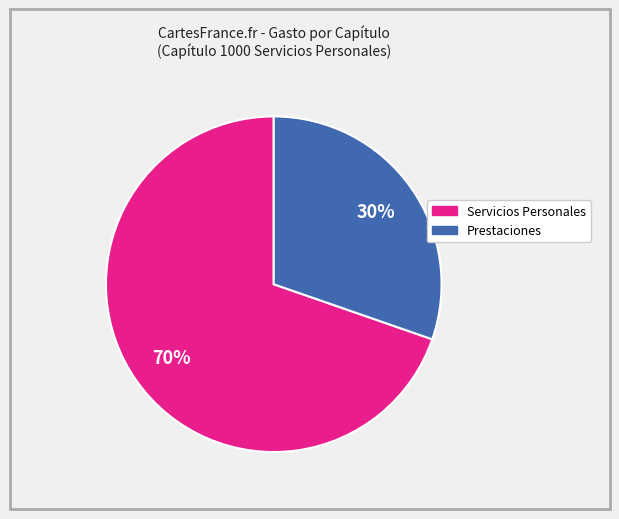

To the nearest percent, what is the average slice percentage?

50%